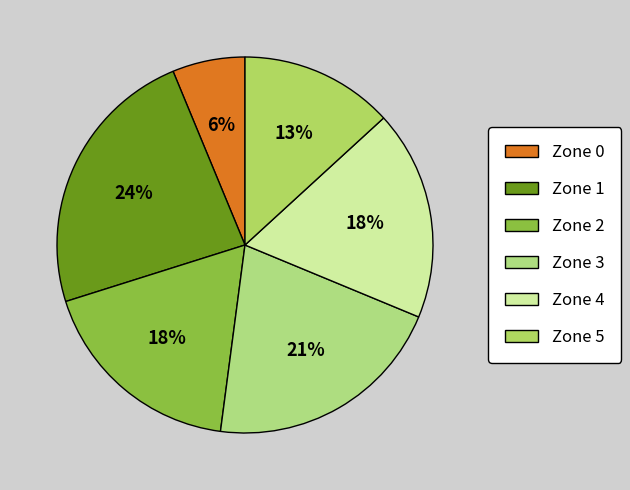

What percentage is the Zone 4 slice, to the nearest percent?

18%